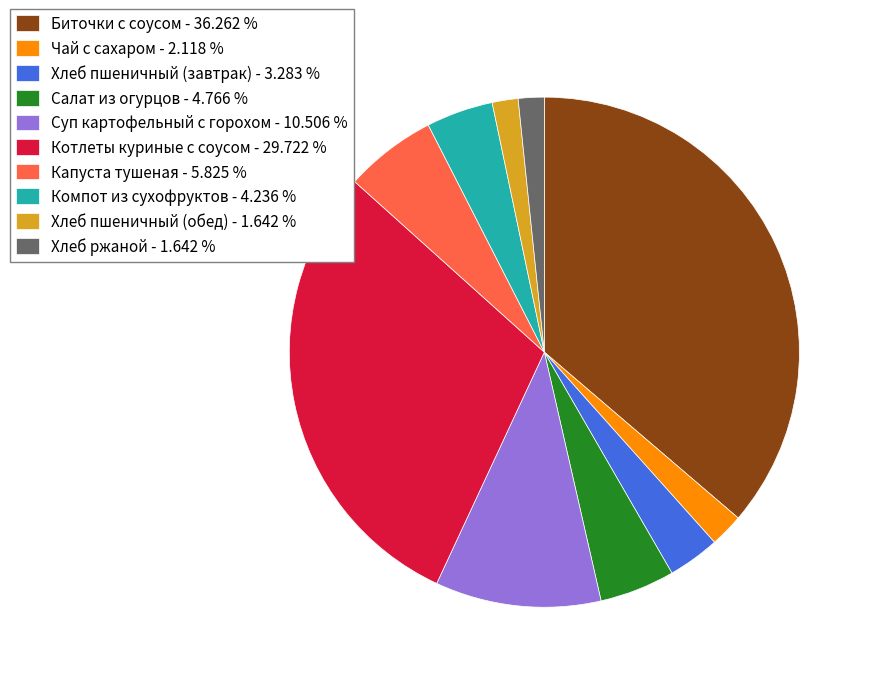

Combined, do Компот из сухофруктов - 4.236 % and Капуста тушеная - 5.825 % account for over 50%?

No